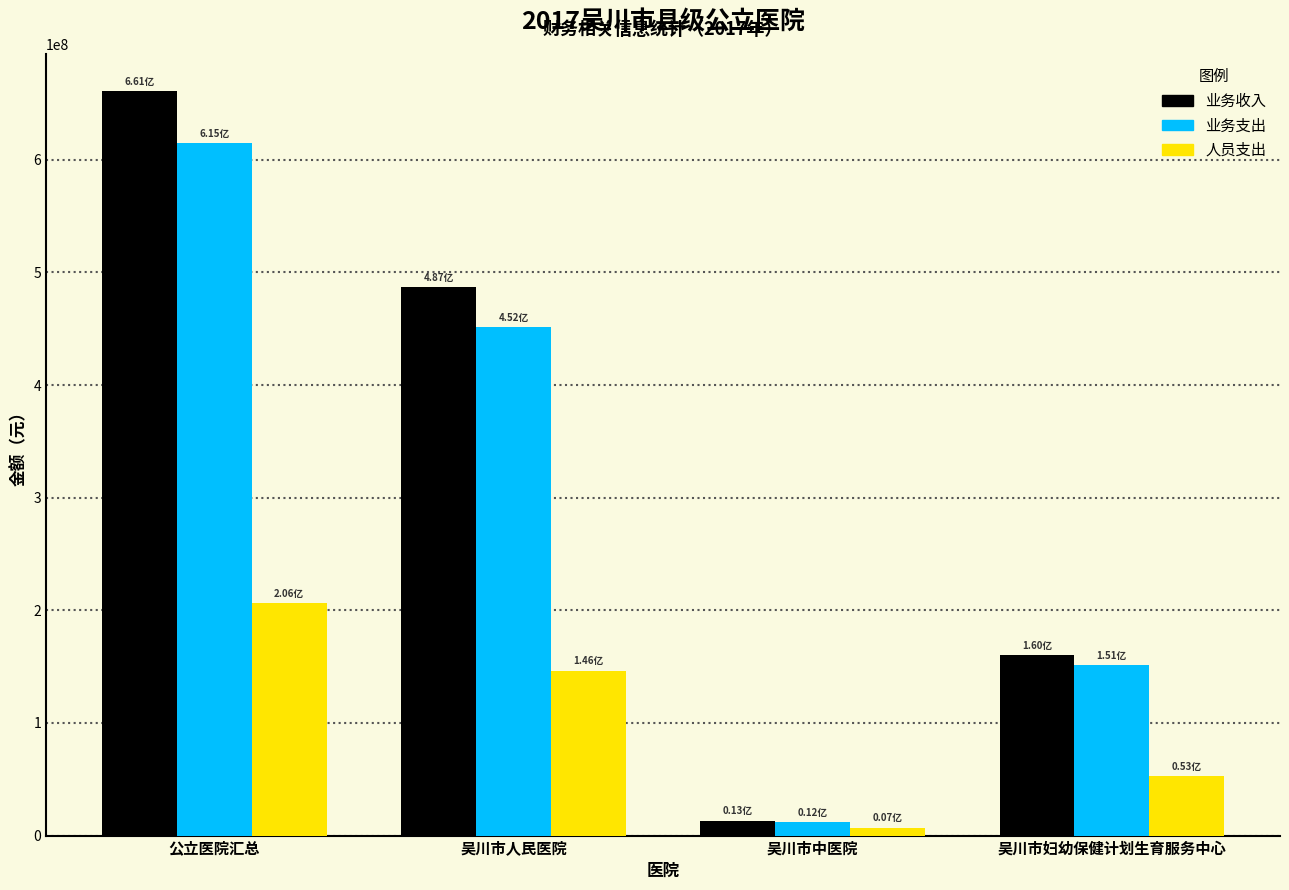

Rank the categories by 业务支出 value from highest to lowest.

公立医院汇总, 吴川市人民医院, 吴川市妇幼保健计划生育服务中心, 吴川市中医院